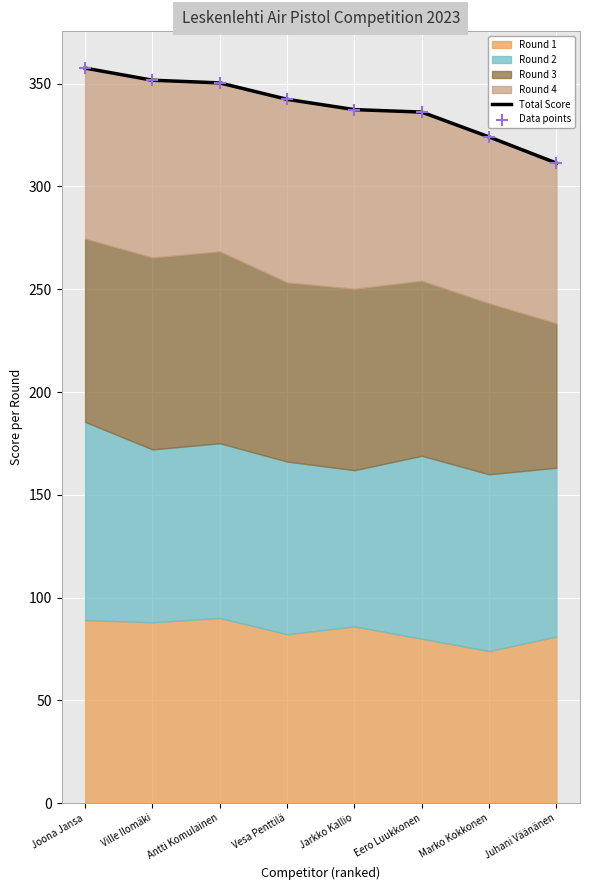

At which category is the sum across all series the highest?

Joona Jansa